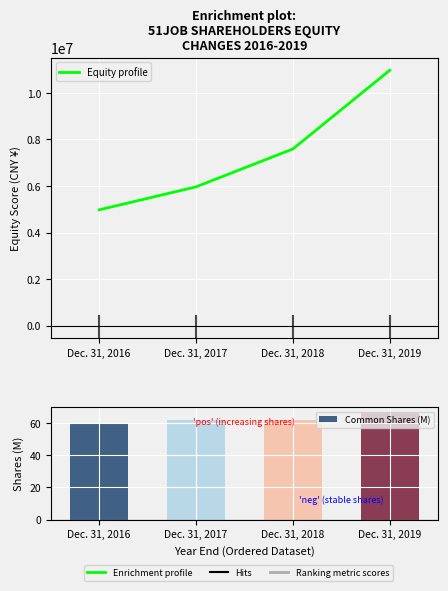

Reading right to left, extract all data points from this chart.

10974036	7592551	5963533	4975722